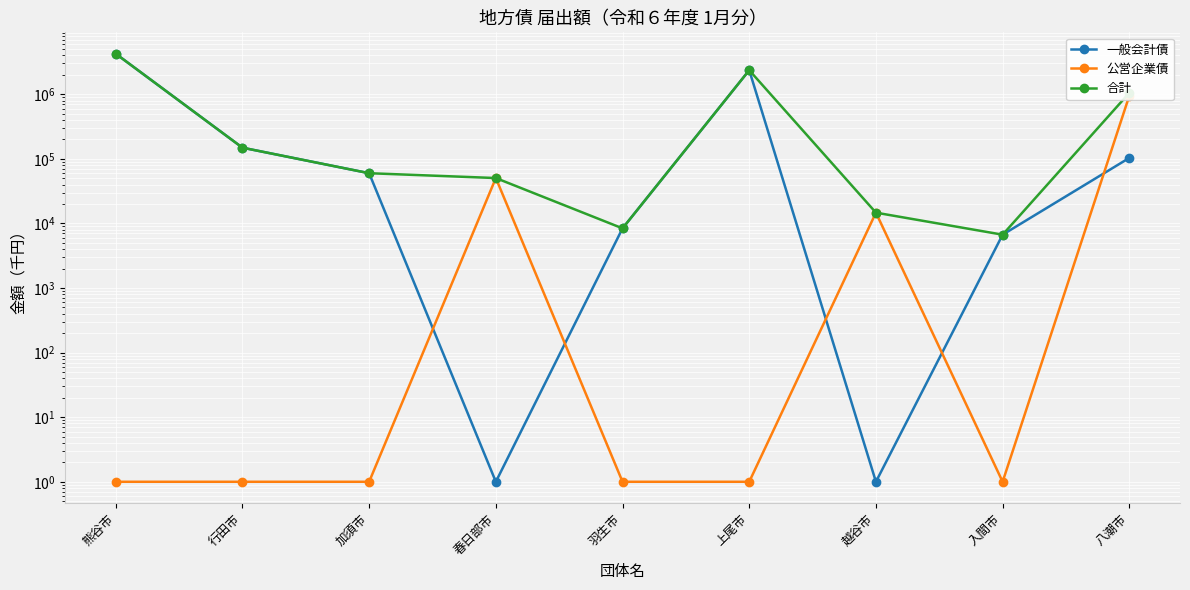

How many values in the 公営企業債 series exceed 1?

3